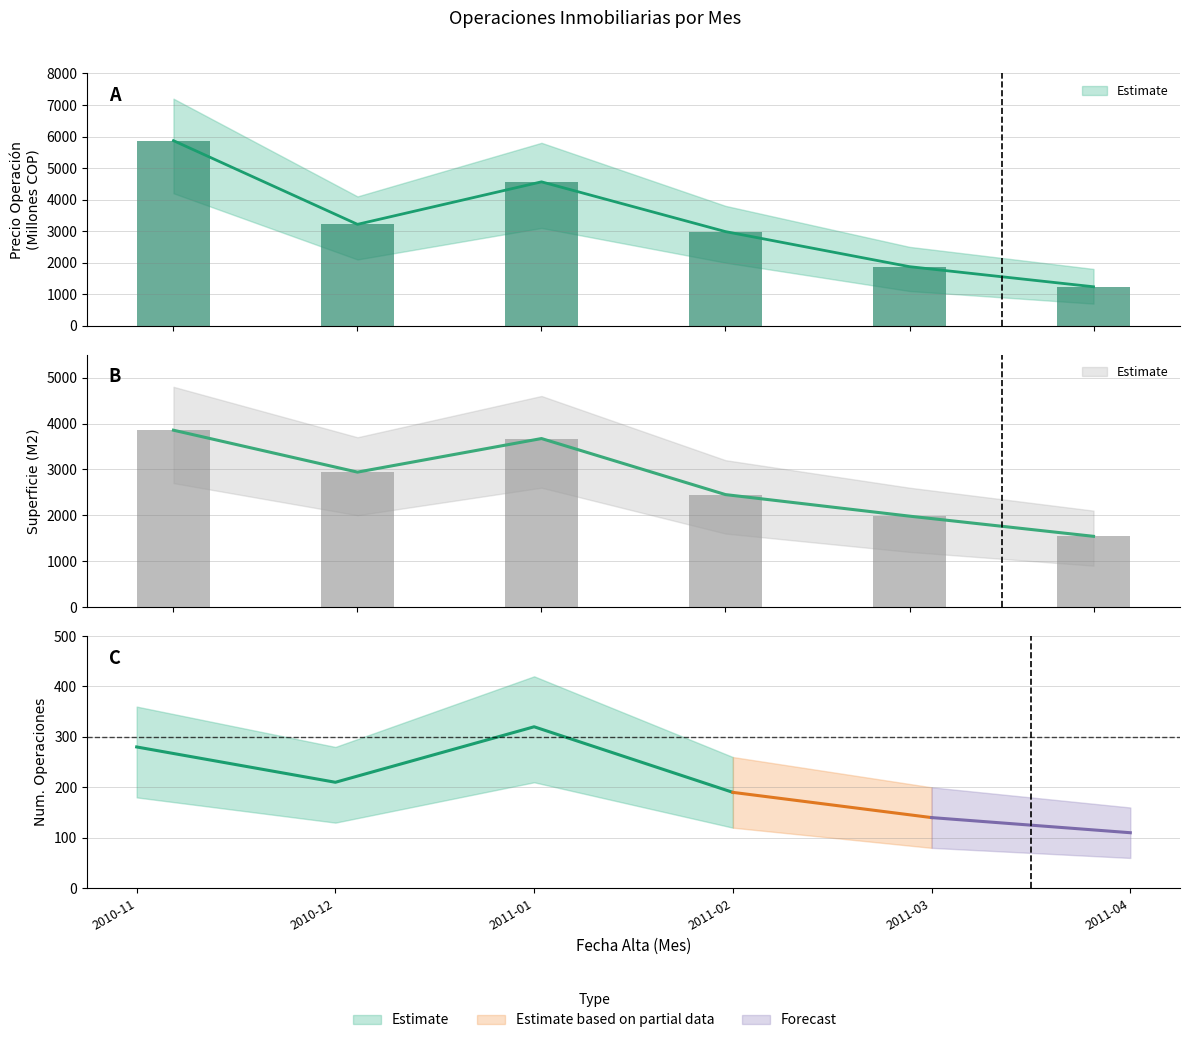

What is the total value across all series at 2011-03?

3852.3